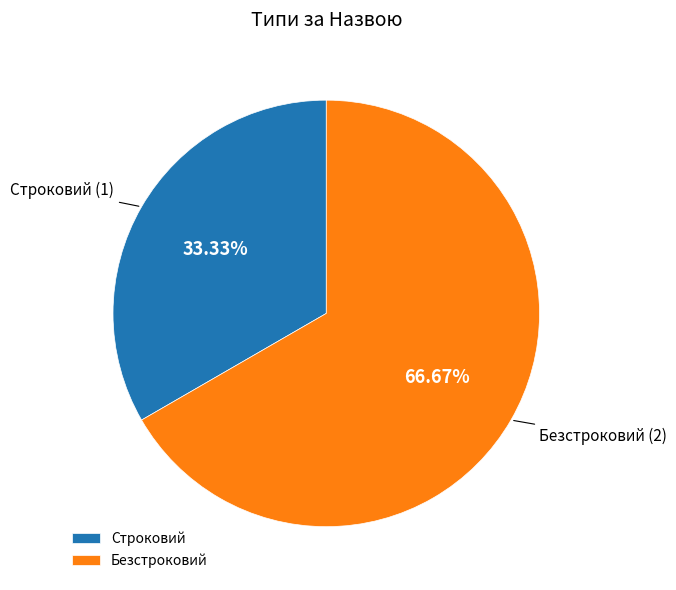

To the nearest percent, what percentage of the pie is Безстроковий?

67%